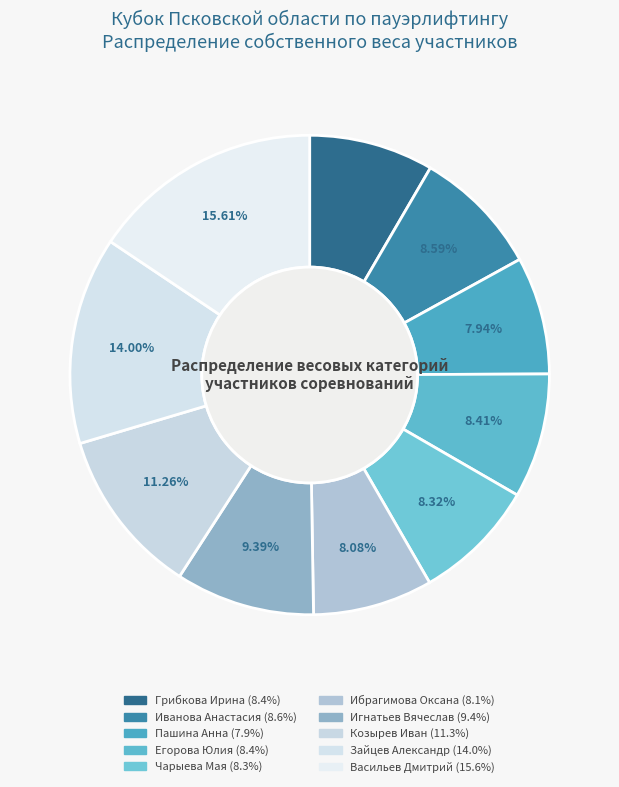

How many slices are in this pie chart?

10